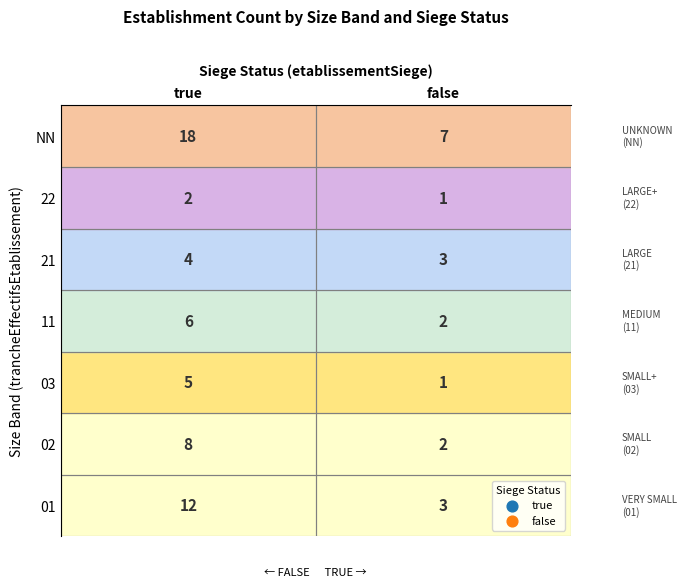

Which series has the widest spread of values?

NN